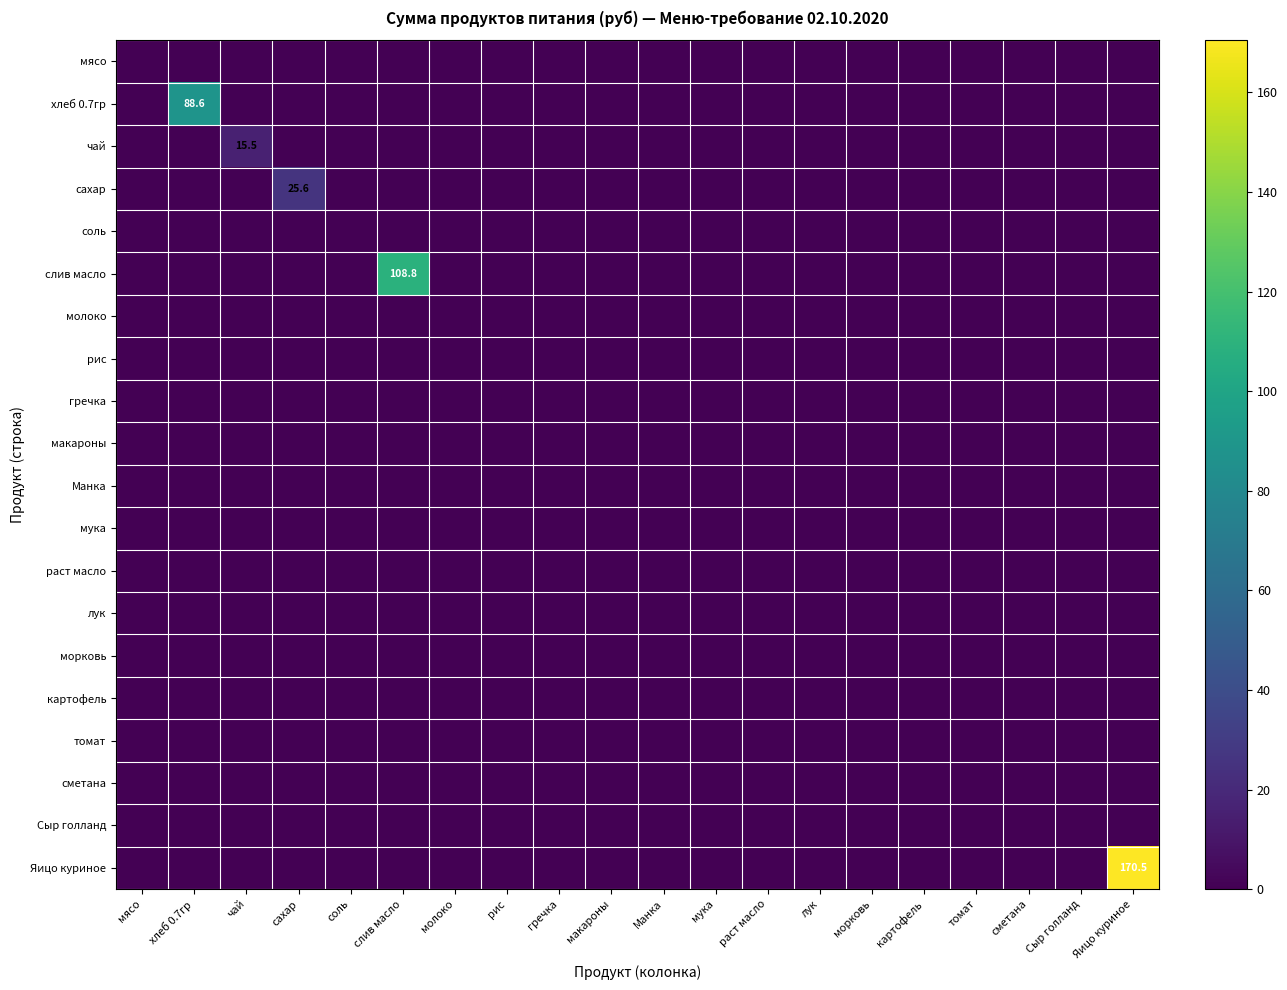

True or false: хлеб 0.7гр has a value of 0.0 at рис.

True